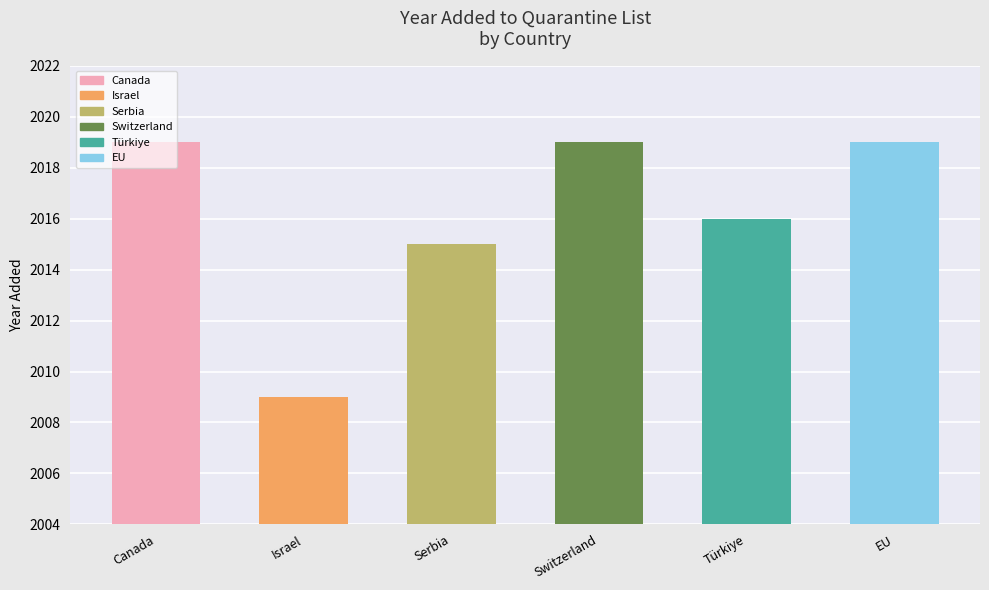

What is the sum of all values?

12097